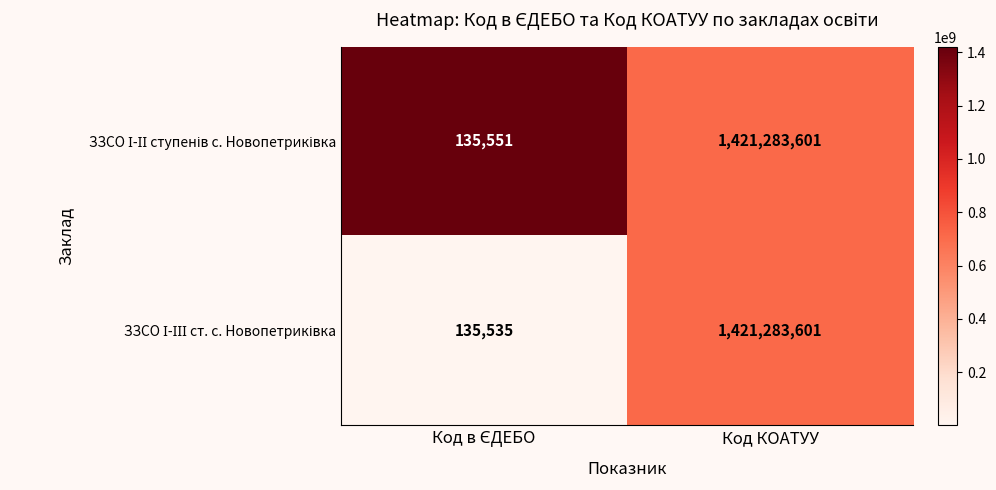

Which category has the highest value across all series?

Код КОАТУУ